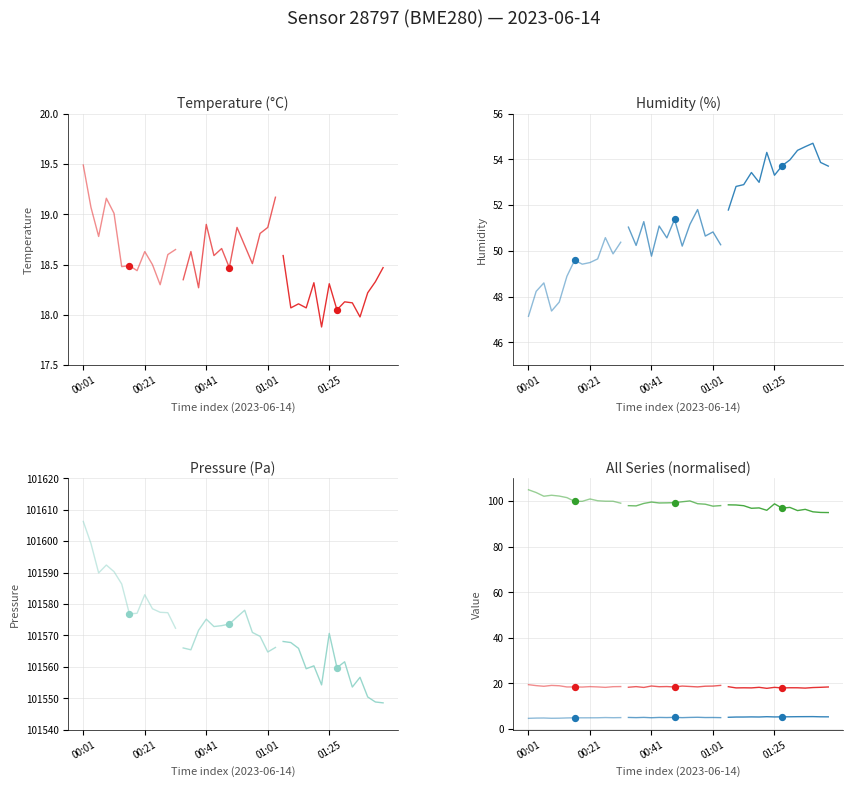

Which series reaches the maximum Y coordinate?

pressure_1